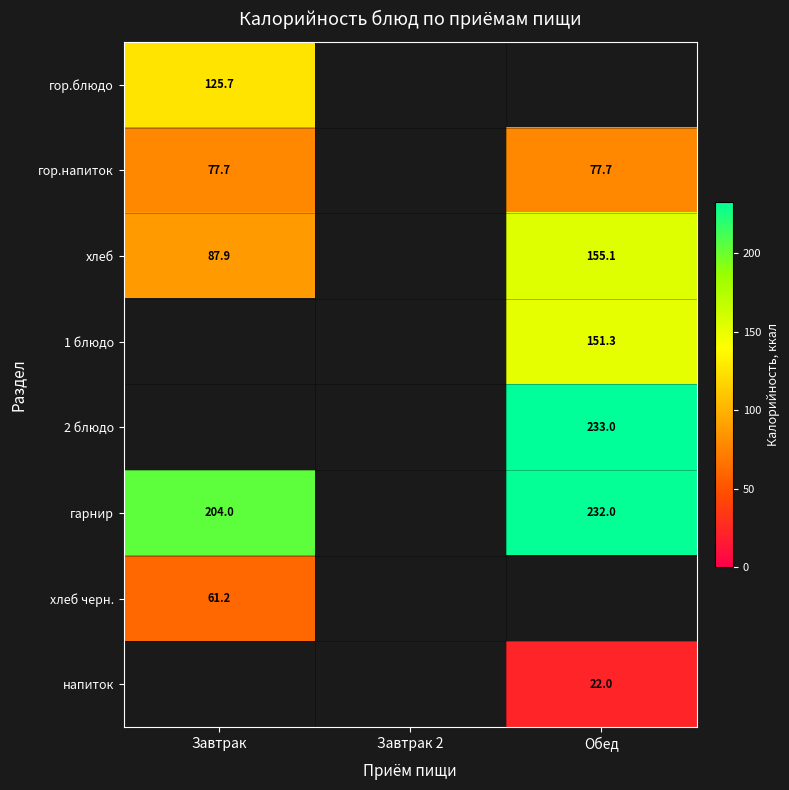

True or false: хлеб has a value of 155.1 at Обед.

True